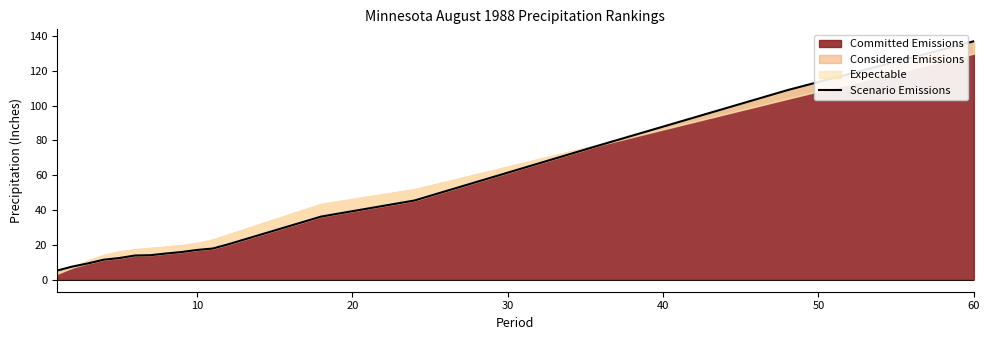

True or false: the data has more than 1 interior local peaks.

False